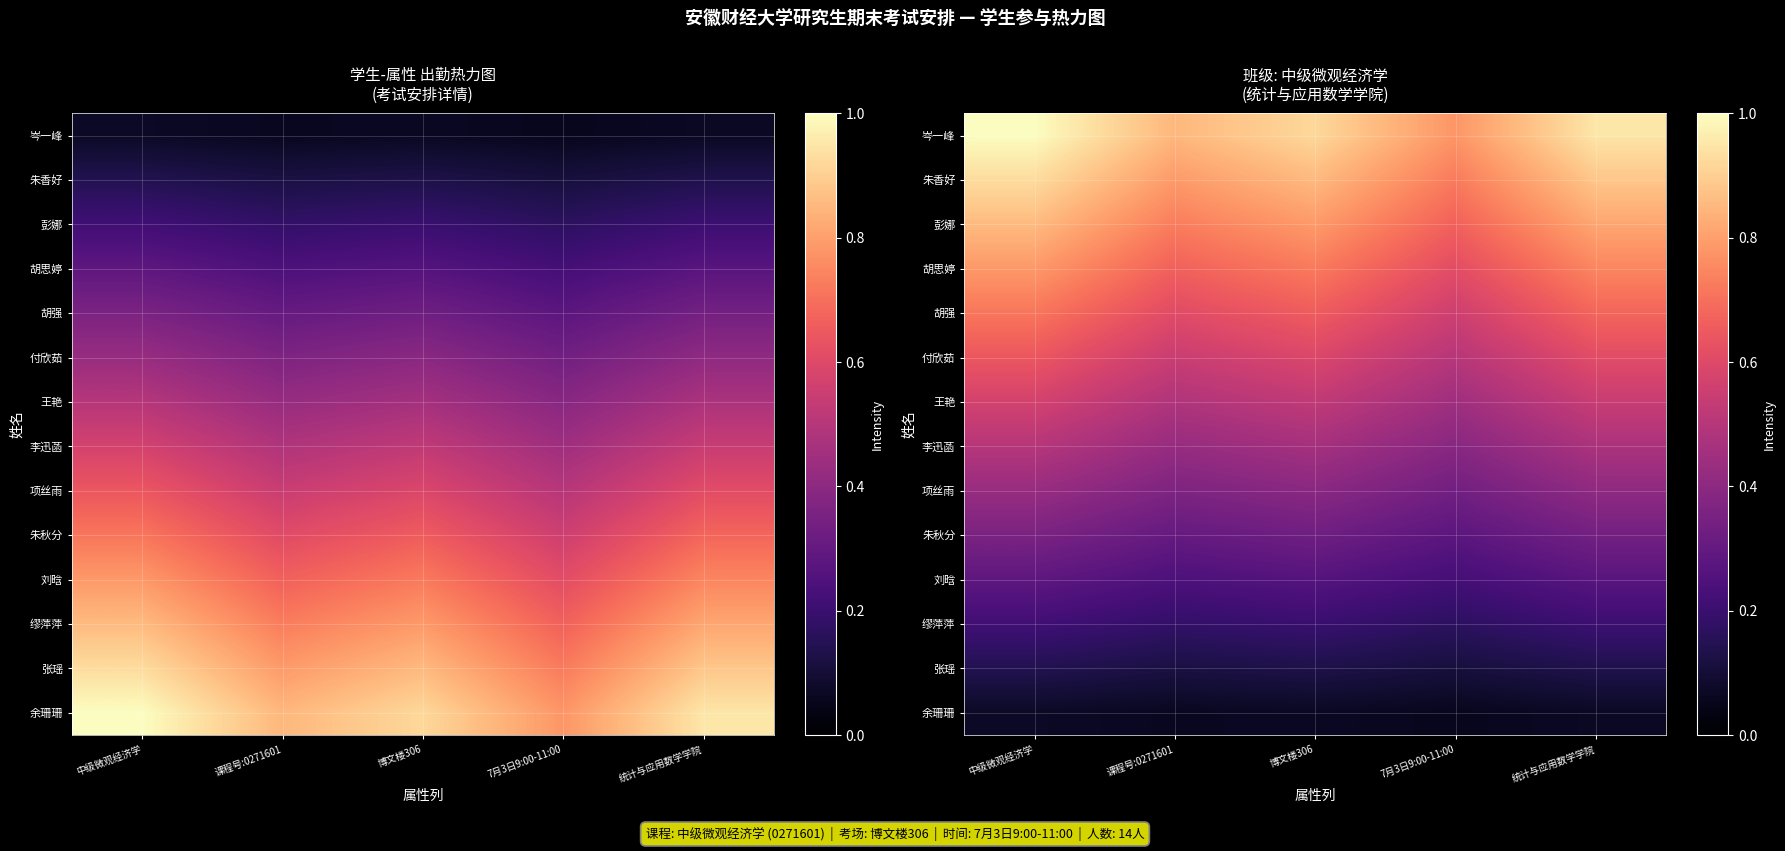

The value of 张瑶 at 7月3日9:00-11:00 is 0.2. True or false?

False